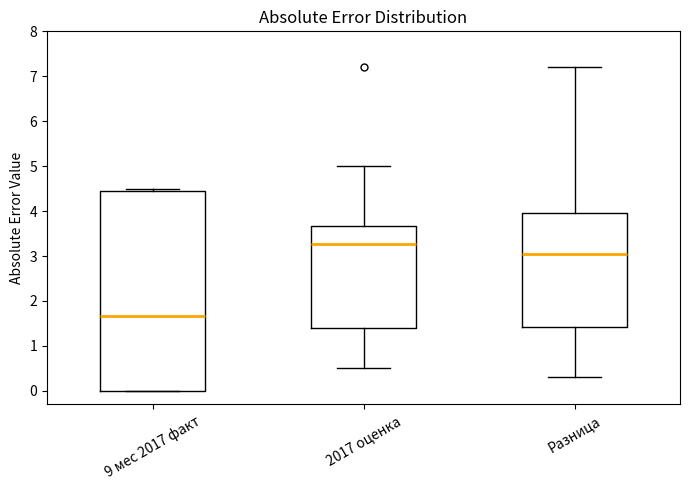

Which box has the lowest median line?

9 мес 2017 факт